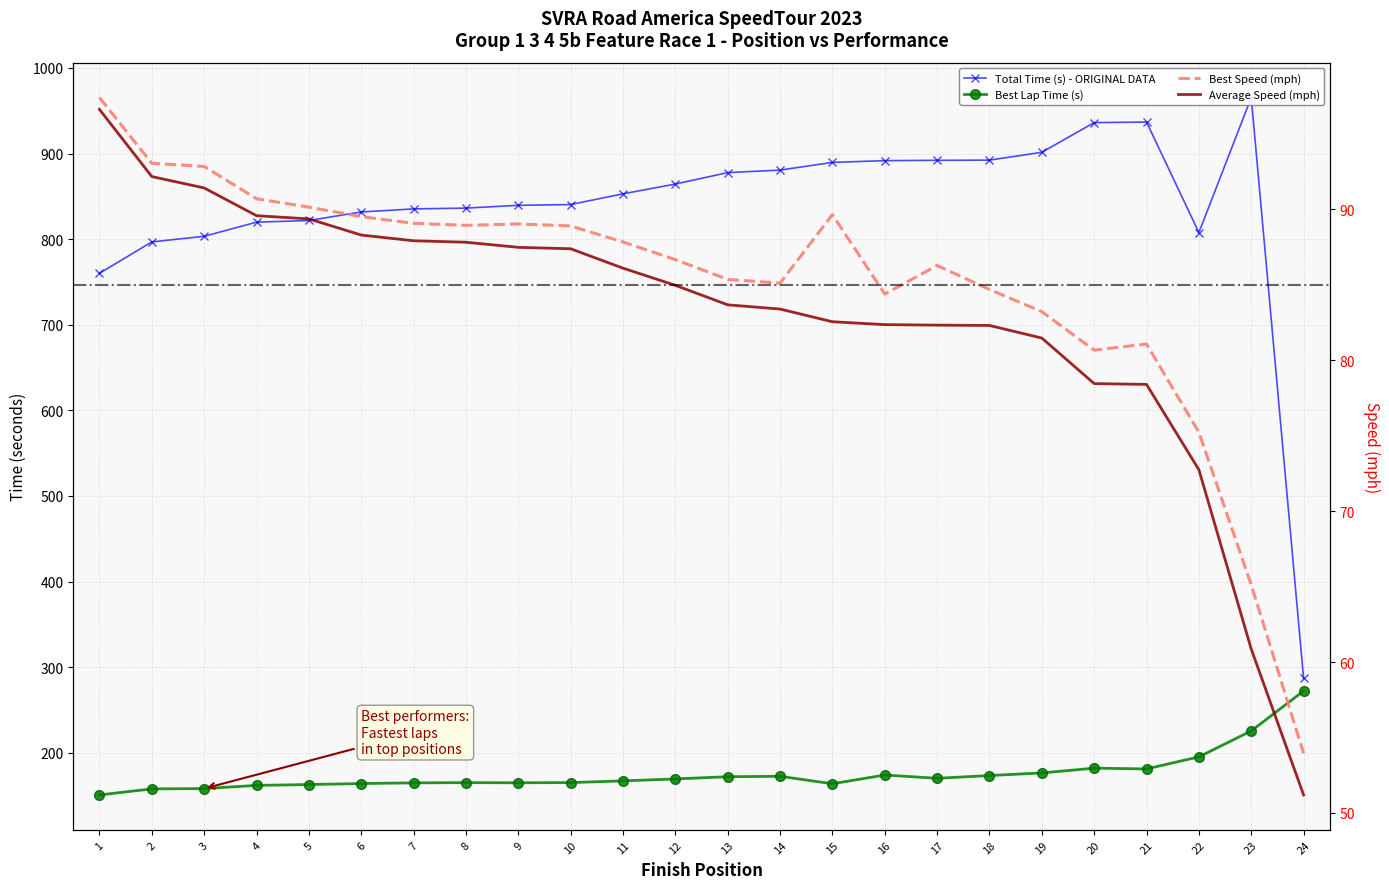

Is this an area chart (filled region under the line)?

No